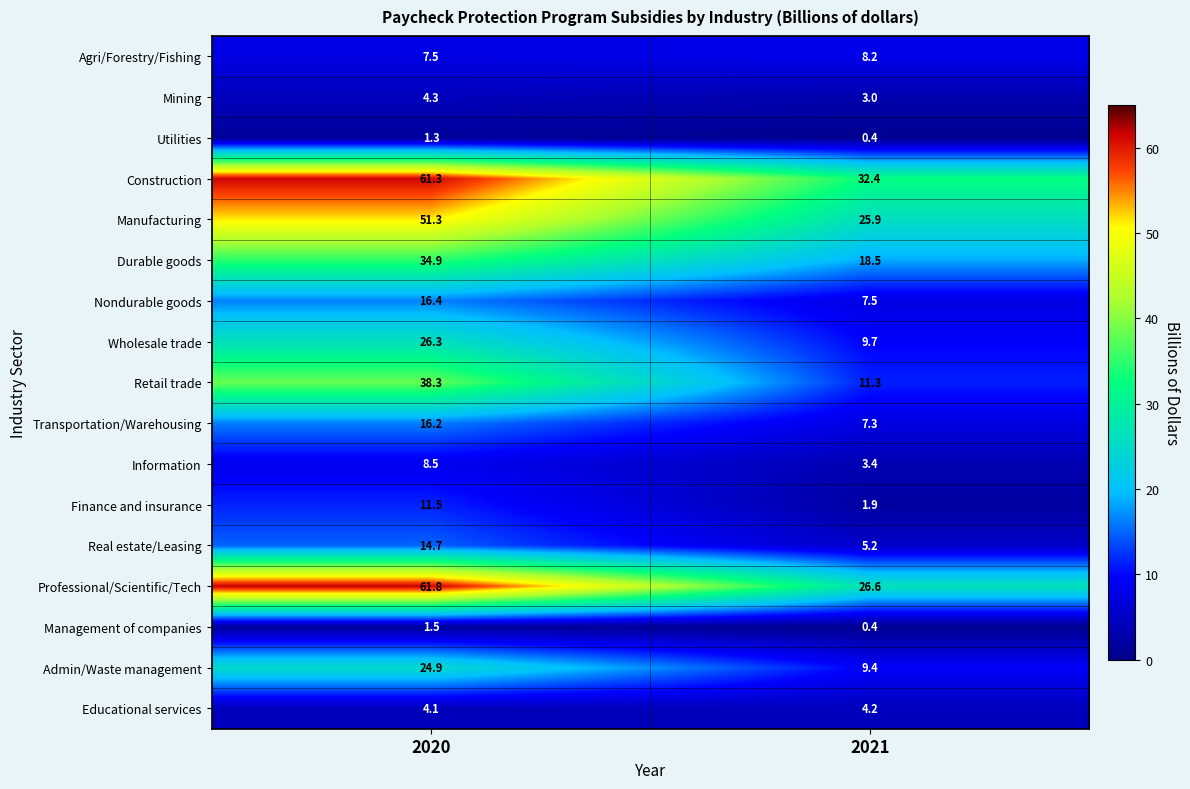

What is the sum of all Manufacturing values?

77.2